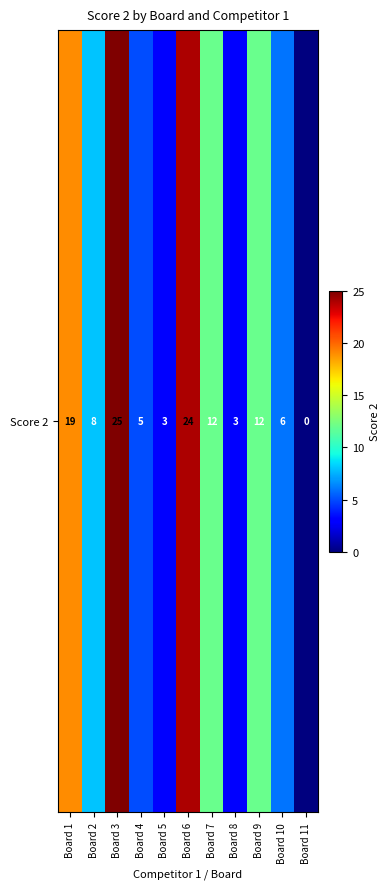

List the labels in order of value, smallest first.

Board 11, Board 5, Board 8, Board 4, Board 10, Board 2, Board 7, Board 9, Board 1, Board 6, Board 3